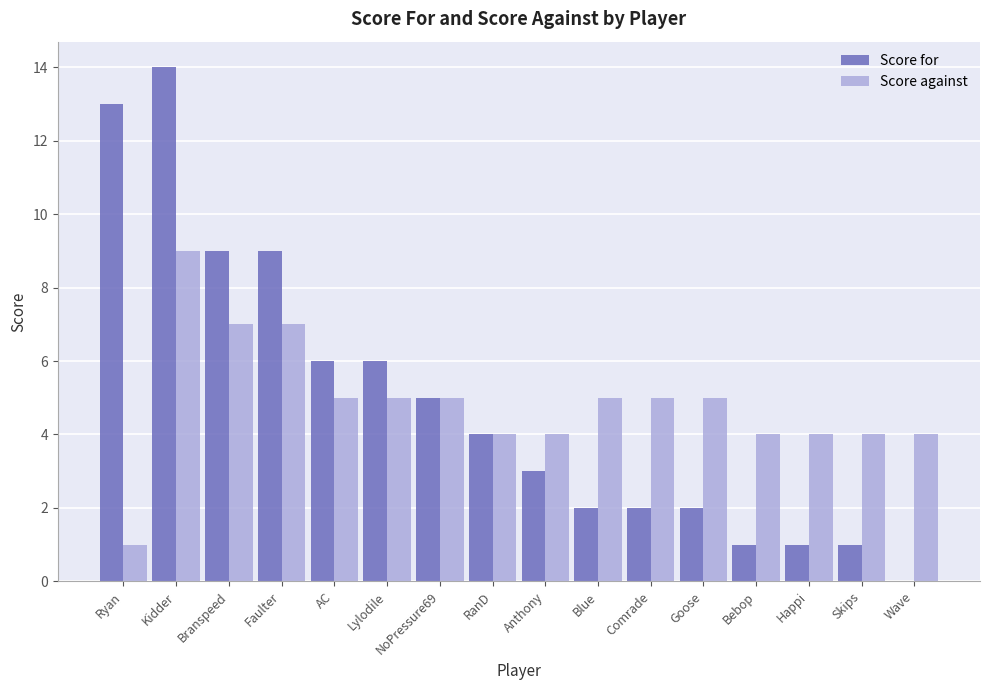

What is the greatest value displayed?

14